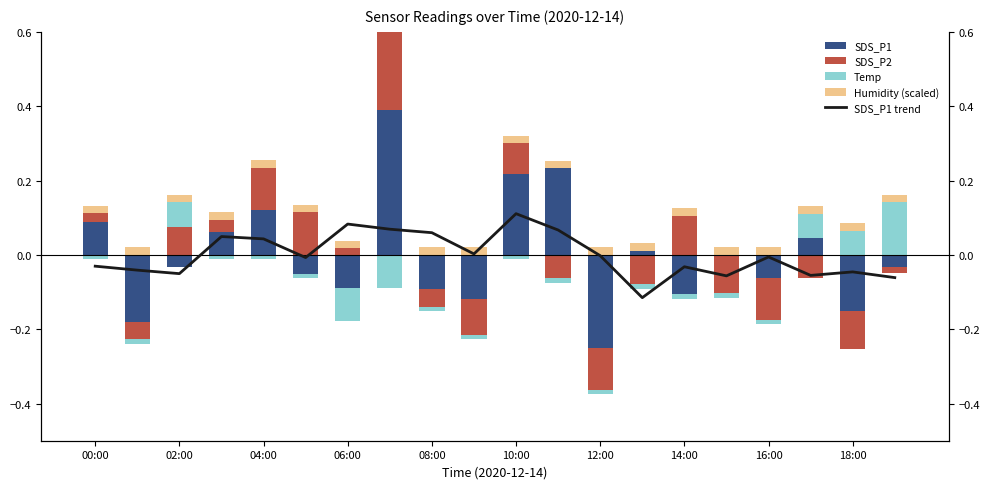

What is the difference between the SDS_P1 trend values at 10:00 and 08:00?

0.1